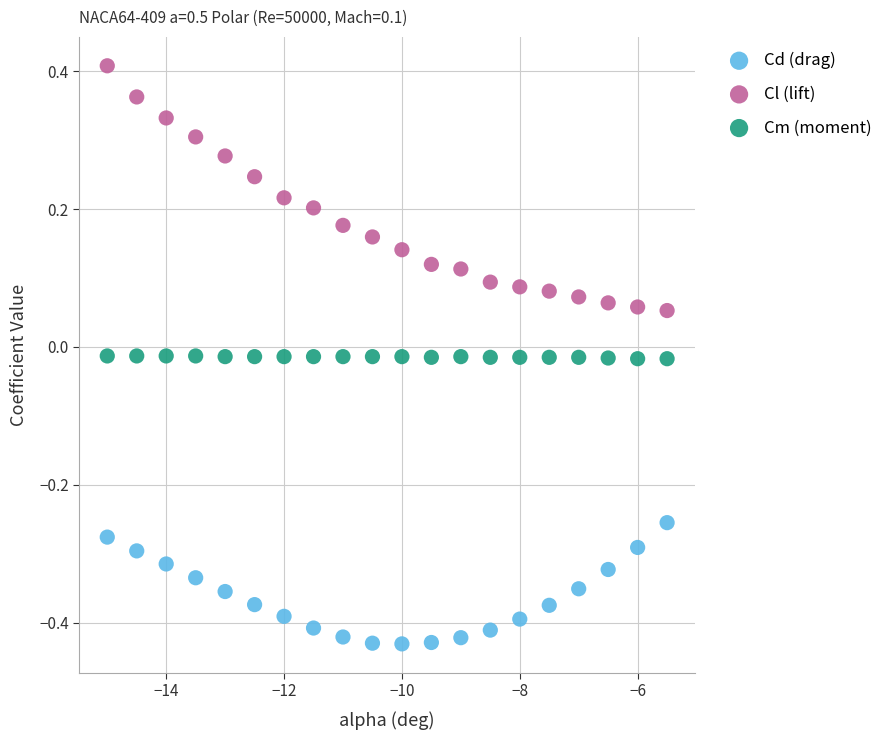

What are all the series names shown in the legend?

Cd (drag), Cl (lift), Cm (moment)